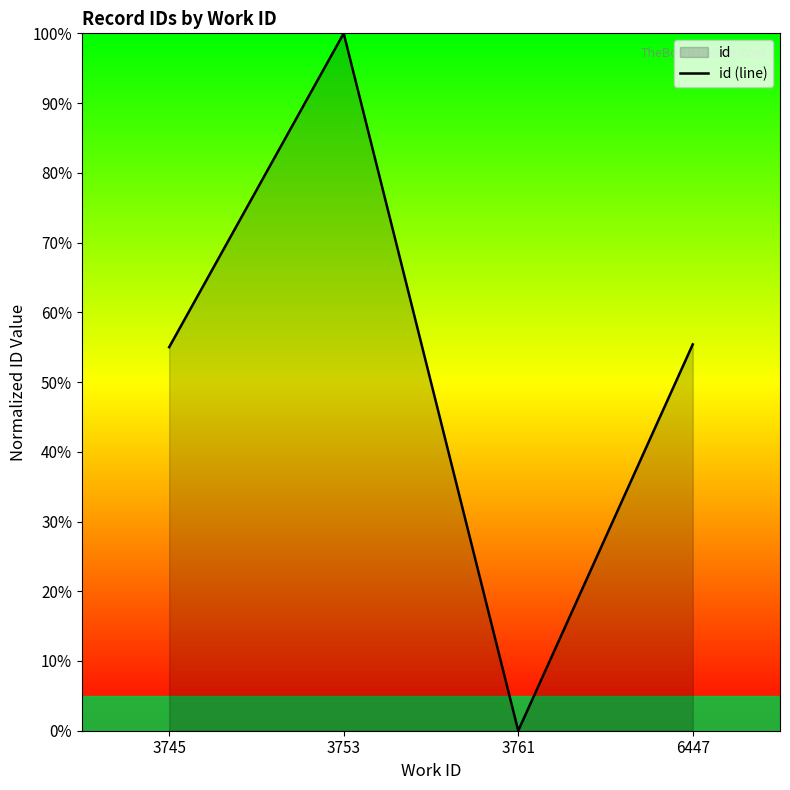

Where is the first local minimum?

3761